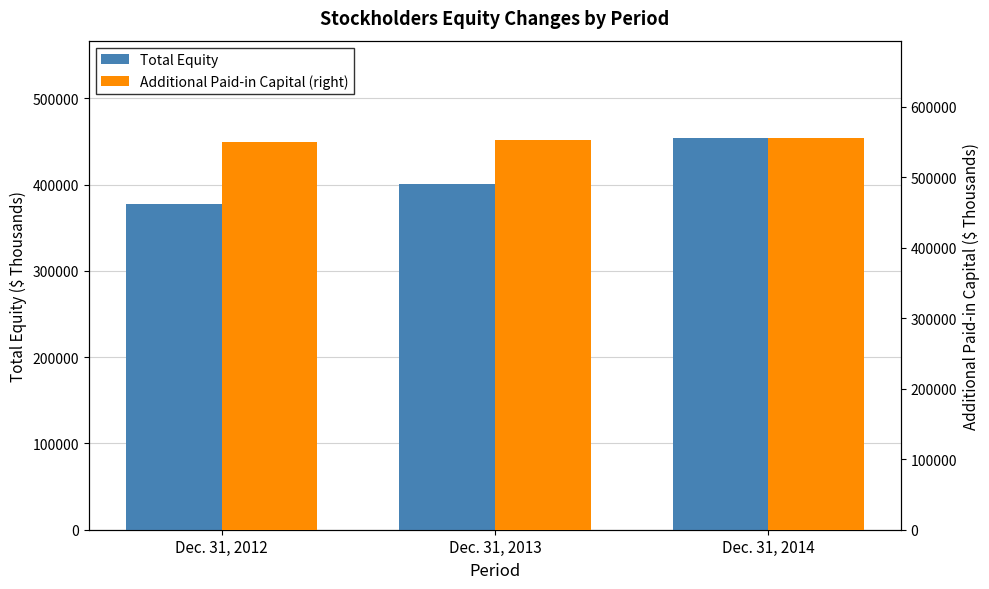

What is the maximum value for Total Equity?

453387